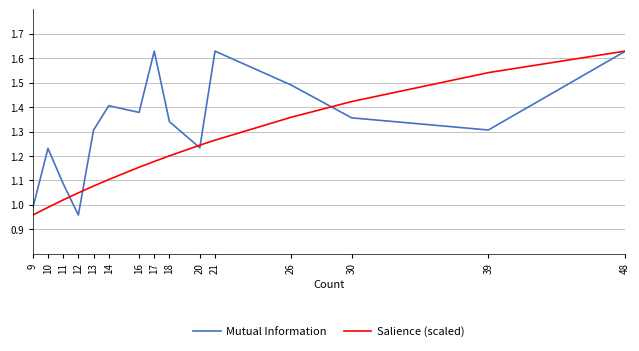

What is the maximum value shown in the chart?

1.6